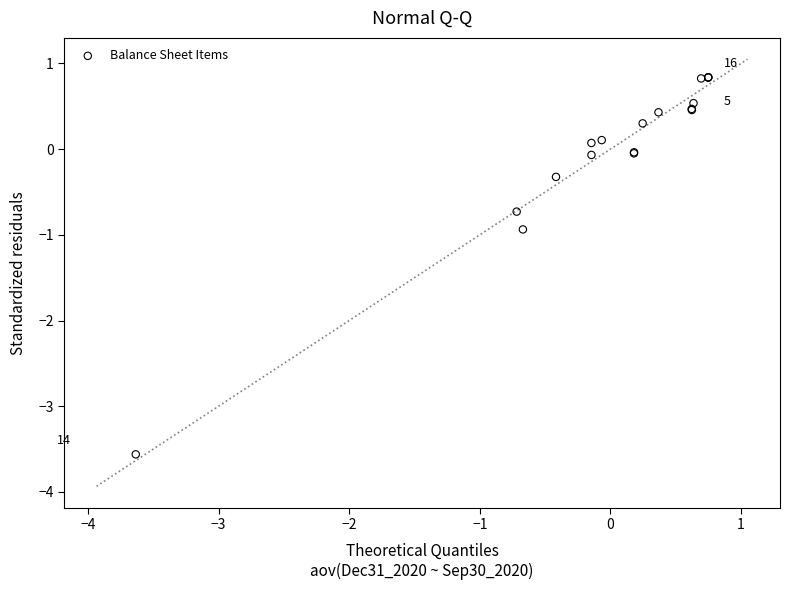

What Y value in the scatter plot is closest to -1?

-0.9